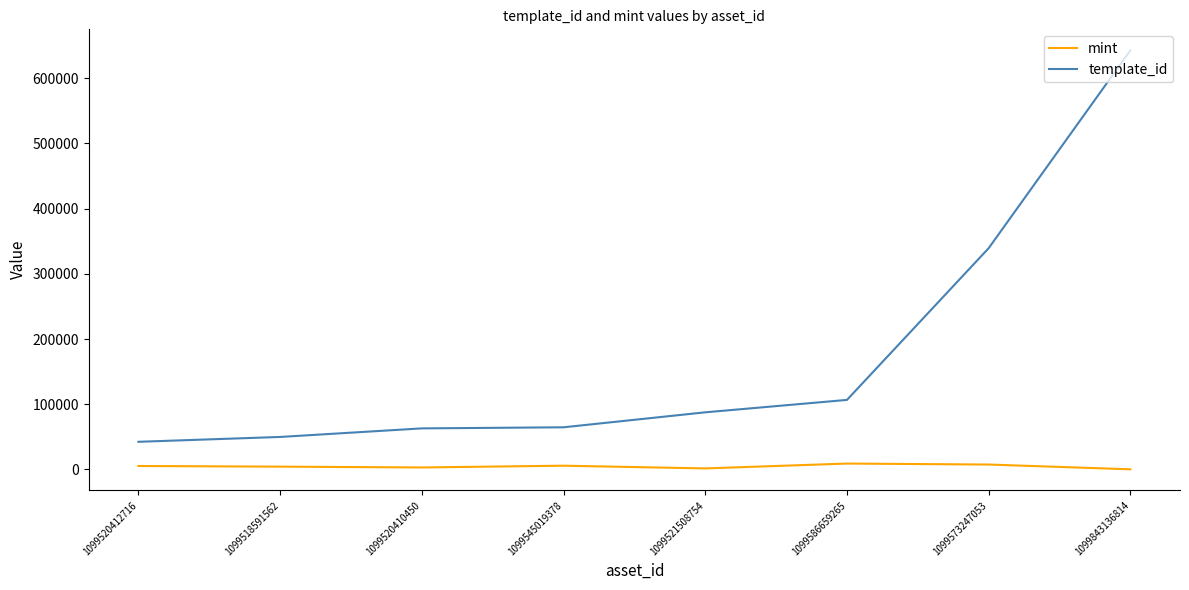

Rank the series at 1099520412716 from lowest to highest value.

mint, template_id